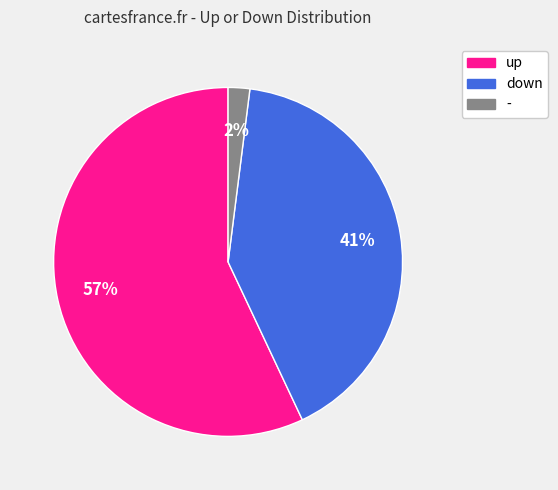

Which category accounts for the majority?

up